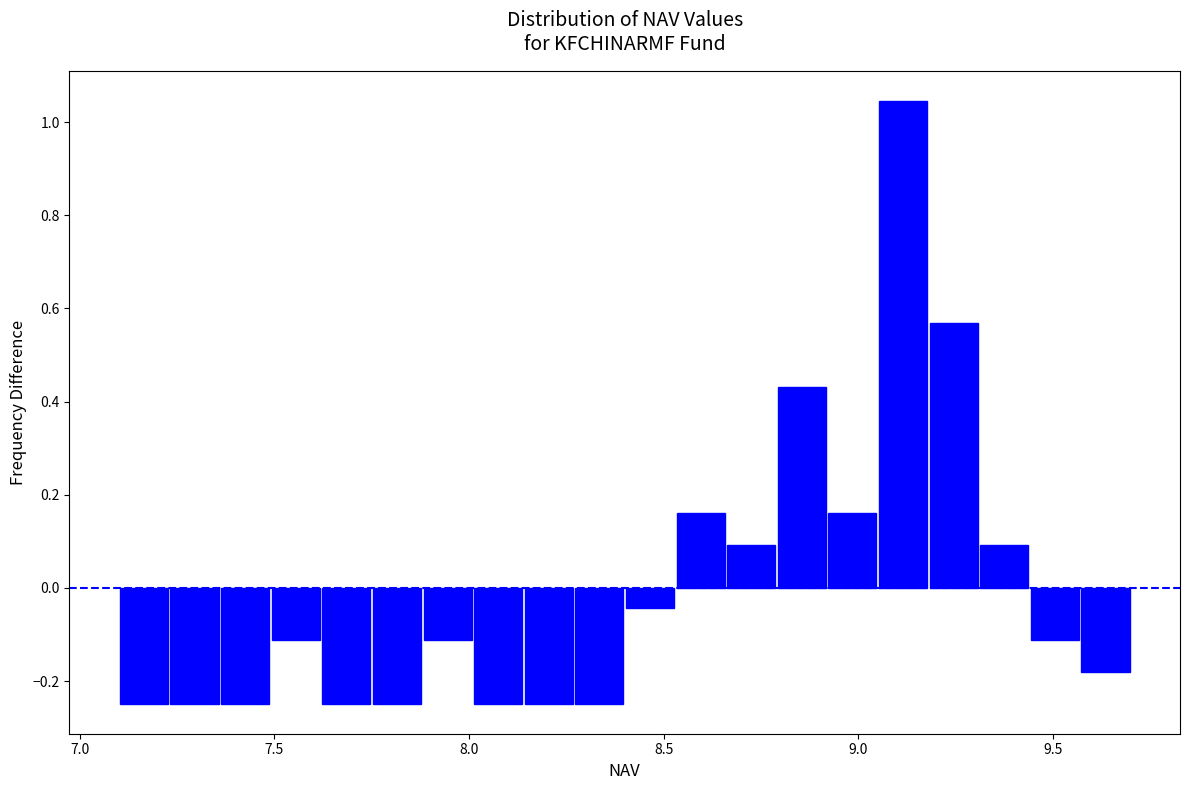

Read against the x-axis, roughly where is the centre of the tallest bar?

9.10